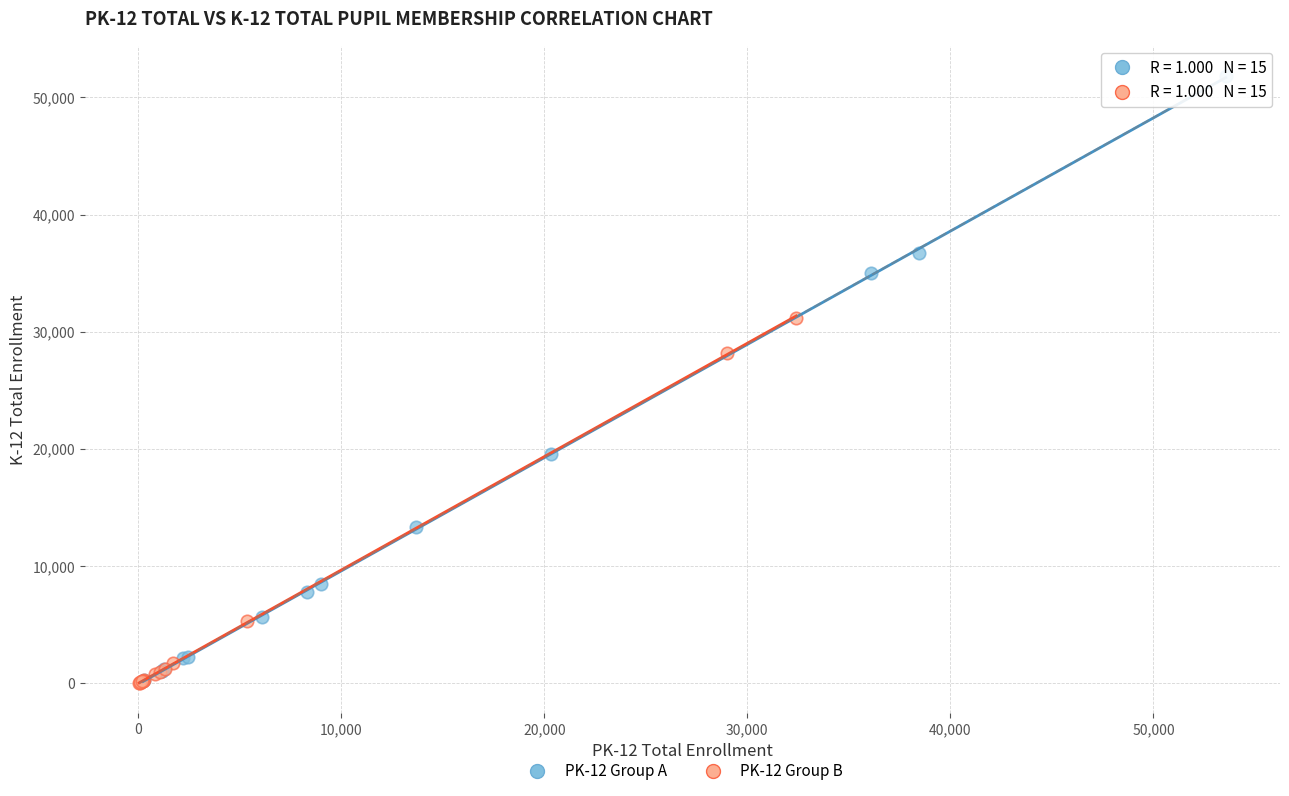

What are all the series names shown in the legend?

PK-12 Group A, PK-12 Group B